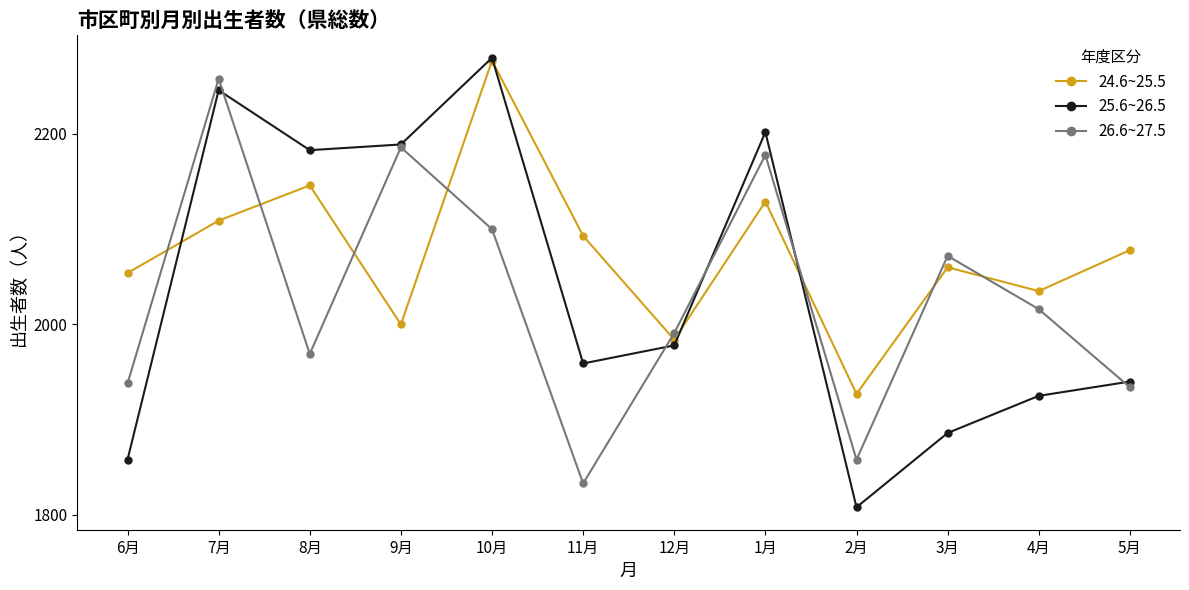

At which category does 25.6~26.5 reach its first local peak?

7月